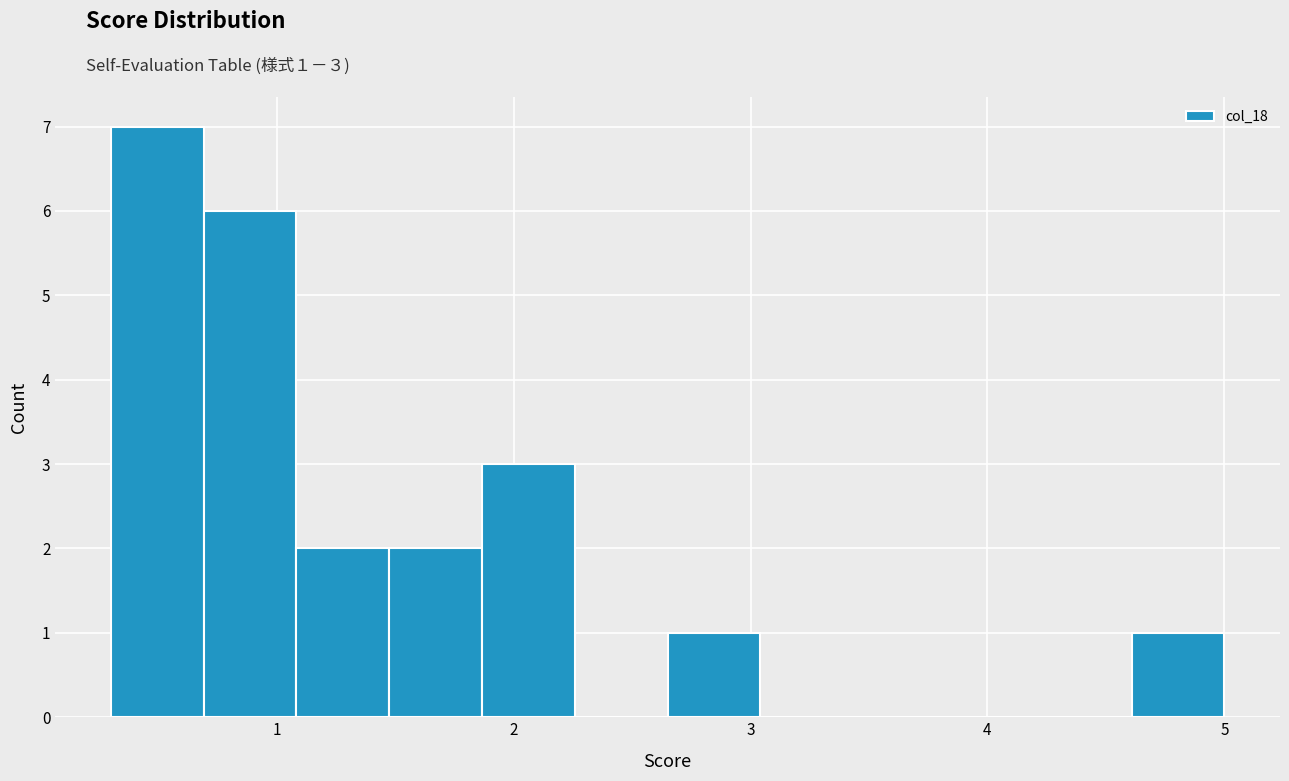

Around what value on the x-axis is the tallest bar? Give the approximate position of its centre, as read against the axis.

0.5